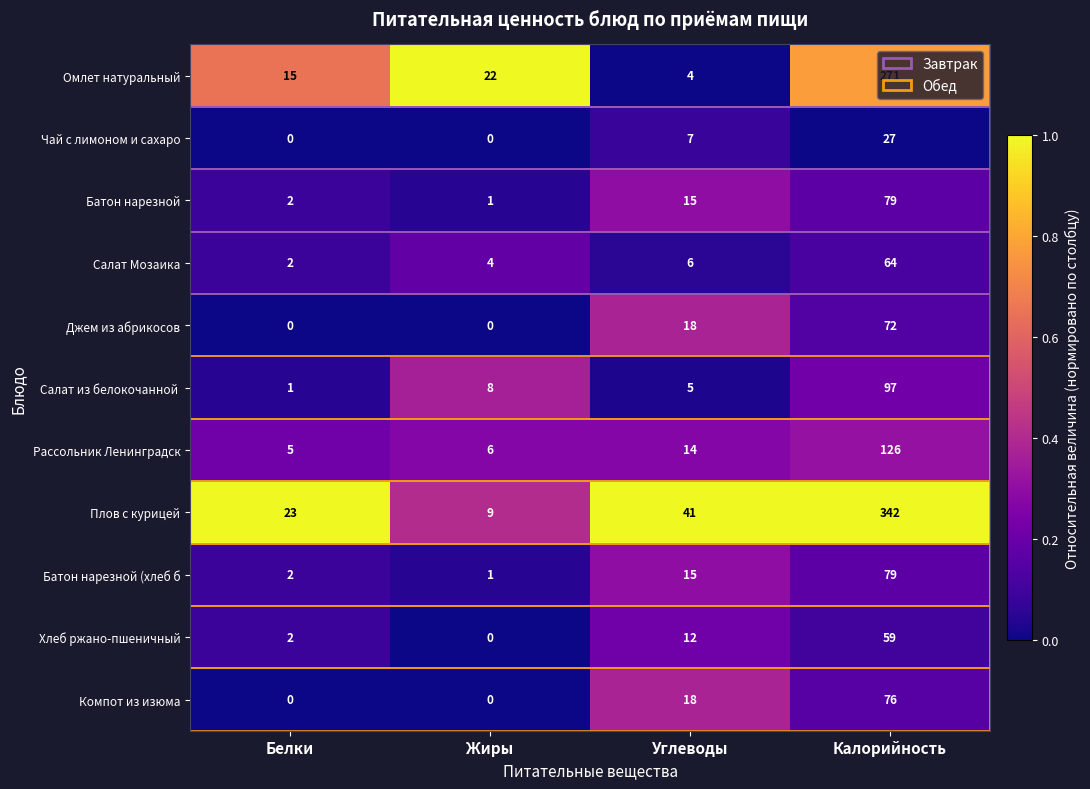

True or false: Плов с курицей has a value of 5 at Жиры.

False